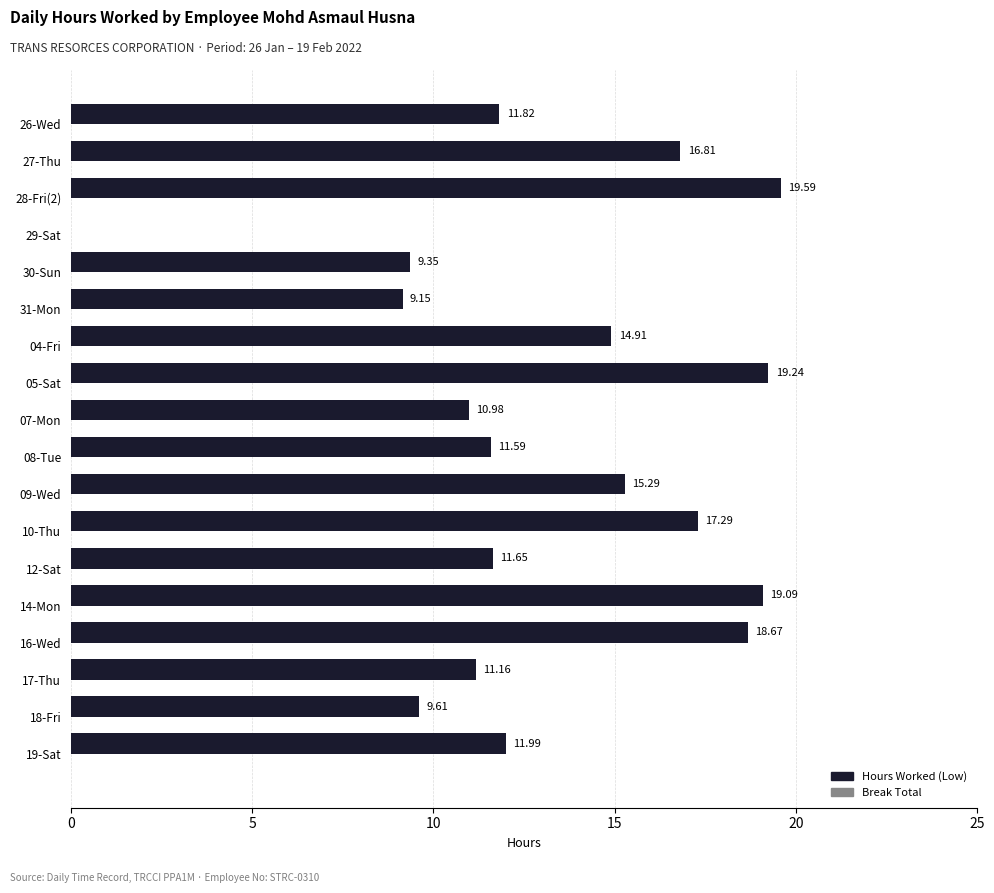

Are the bars grouped side by side (vs. stacked)?

No